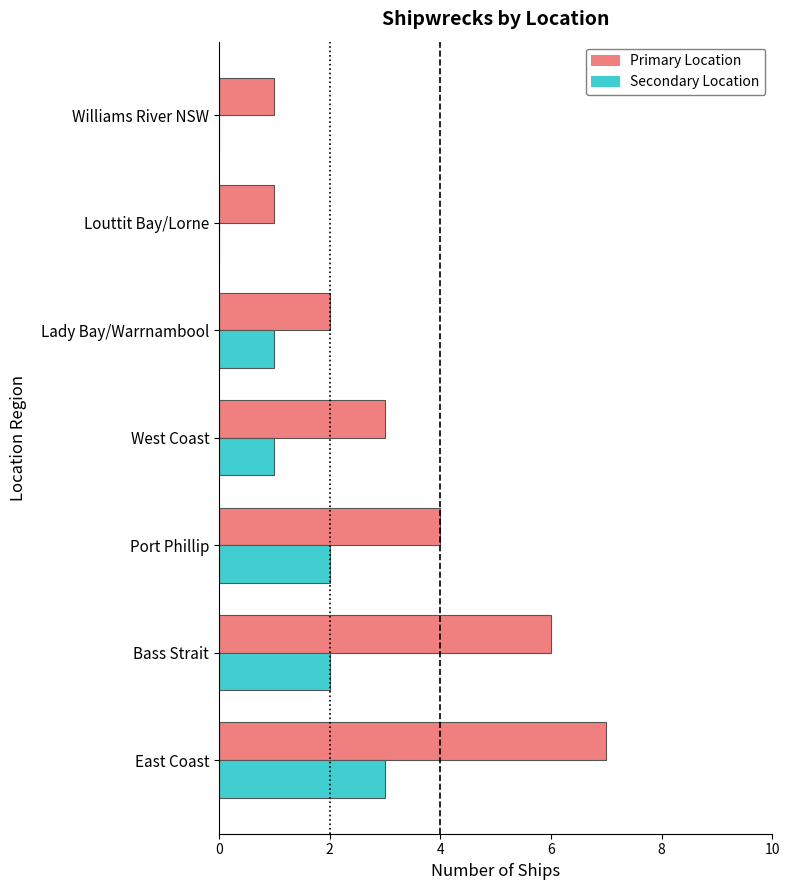

At which category is the sum across all series the highest?

East Coast